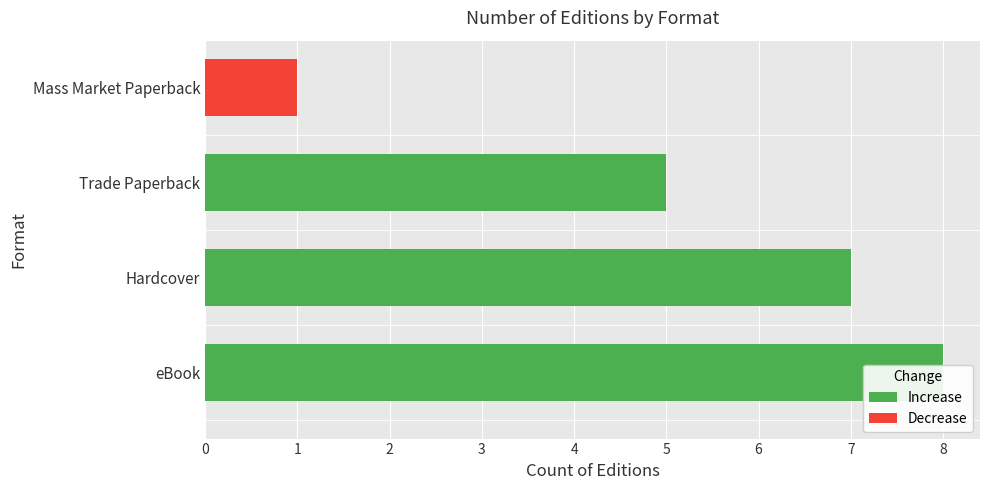

What is the value of the 1st bar from the left?

8